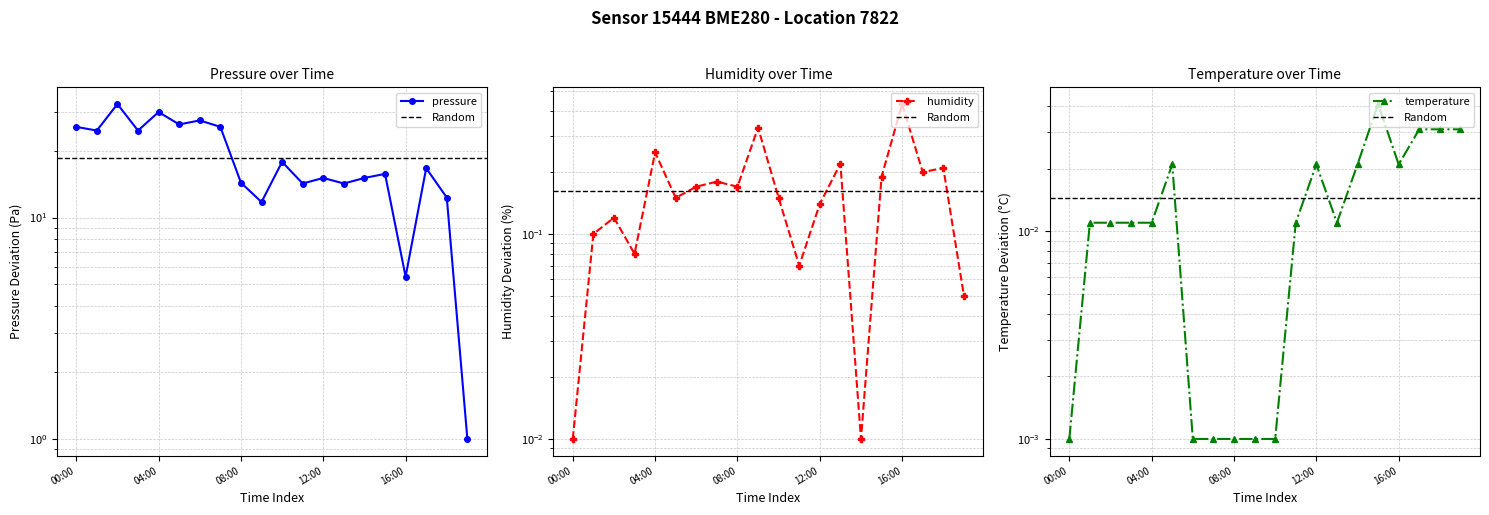

Reading left to right, what are all the values shown in this chart?

pressure: 00:00=25.7	01:00=24.7	02:00=32.6	03:00=24.7	04:00=30.0	05:00=26.4	06:00=27.5	07:00=25.7	08:00=14.4	09:00=11.8	10:00=17.9	11:00=14.2	12:00=15.1	13:00=14.2	14:00=15.1	15:00=15.8	16:00=5.4	17:00=16.7	18:00=12.3	19:00=1.0
humidity: 00:00=0.0	01:00=0.1	02:00=0.1	03:00=0.1	04:00=0.2	05:00=0.2	06:00=0.2	07:00=0.2	08:00=0.2	09:00=0.3	10:00=0.2	11:00=0.1	12:00=0.1	13:00=0.2	14:00=0.0	15:00=0.2	16:00=0.4	17:00=0.2	18:00=0.2	19:00=0.1
temperature: 00:00=0.0	01:00=0.0	02:00=0.0	03:00=0.0	04:00=0.0	05:00=0.0	06:00=0.0	07:00=0.0	08:00=0.0	09:00=0.0	10:00=0.0	11:00=0.0	12:00=0.0	13:00=0.0	14:00=0.0	15:00=0.0	16:00=0.0	17:00=0.0	18:00=0.0	19:00=0.0